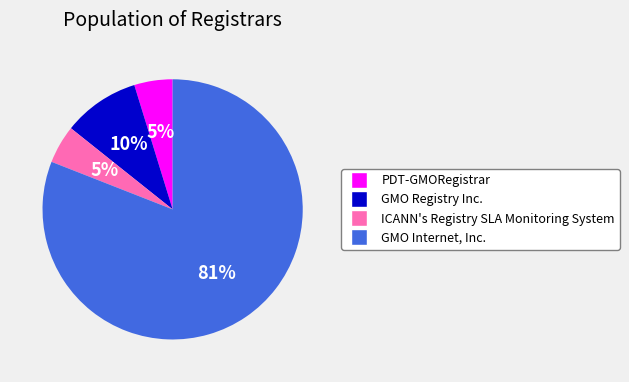

To the nearest percent, what portion does ICANN's Registry SLA Monitoring System represent?

5%